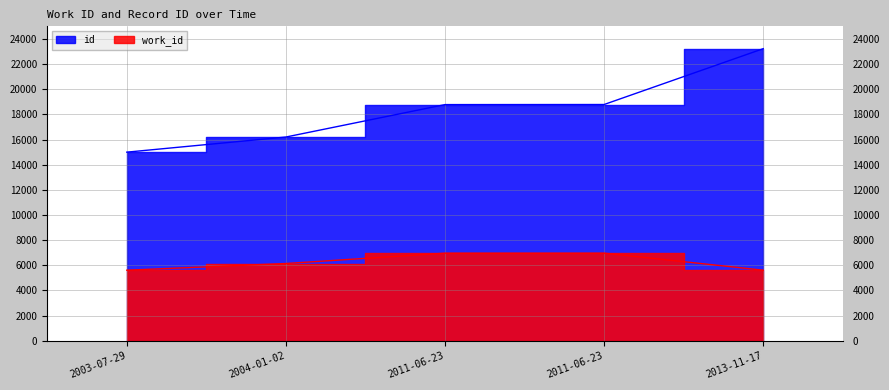

Rank the categories by id value from highest to lowest.

2013-11-17, 2011-06-23, 2011-06-23, 2004-01-02, 2003-07-29